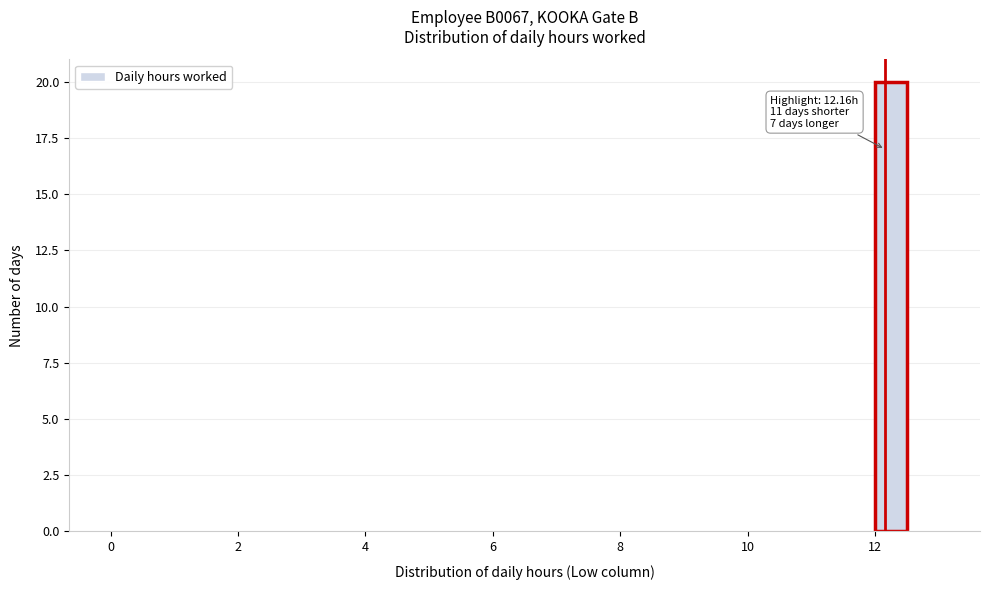

Read against the x-axis, roughly where is the centre of the tallest bar?

12.2